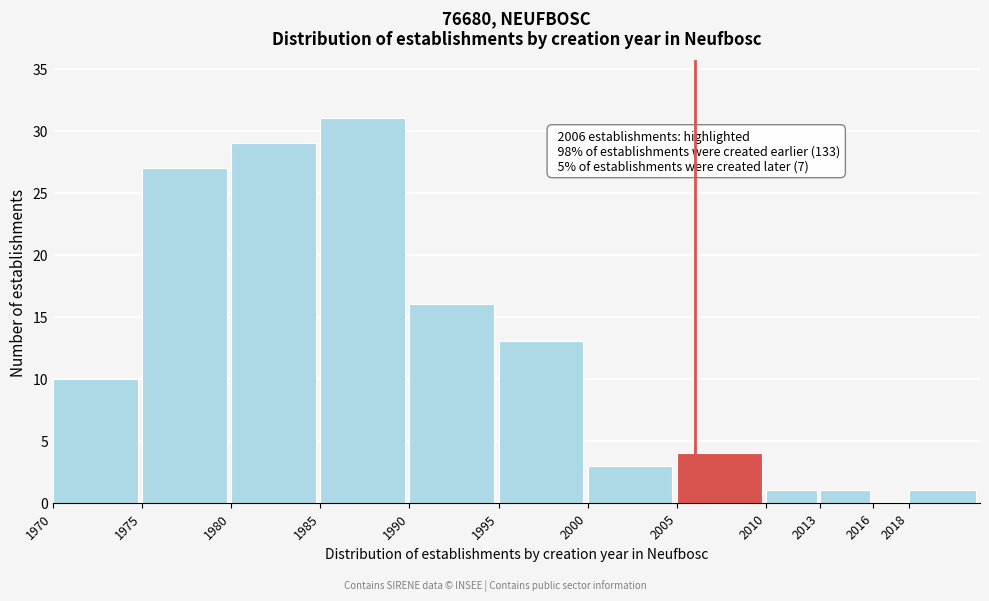

Reading right to left, what are all the values shown in this chart?

2018=1	2016=0	2013=1	2010=1	2005=4	2000=3	1995=13	1990=16	1985=31	1980=29	1975=27	1970=10